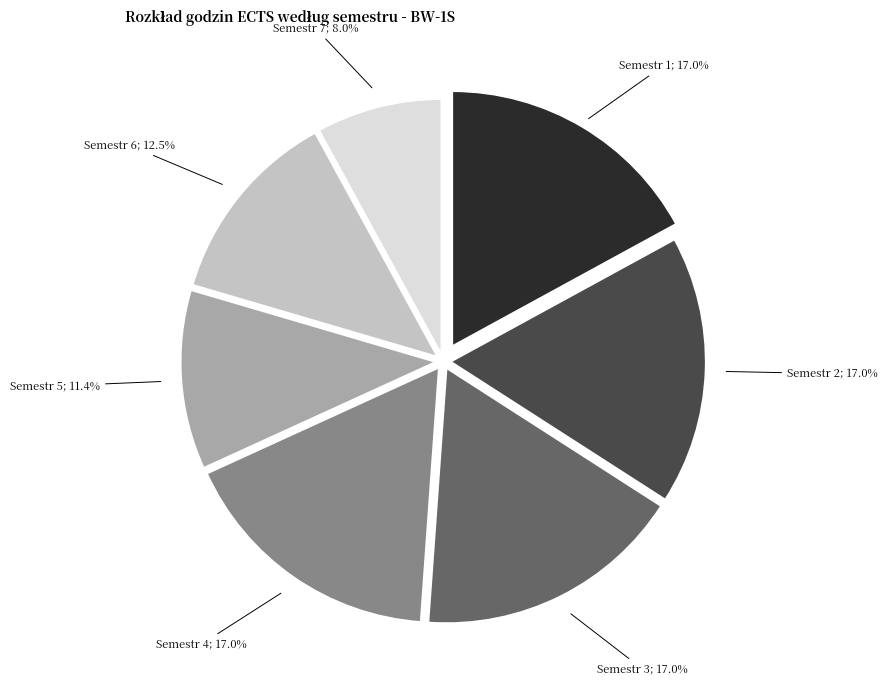

Count the number of slices in the pie.

7